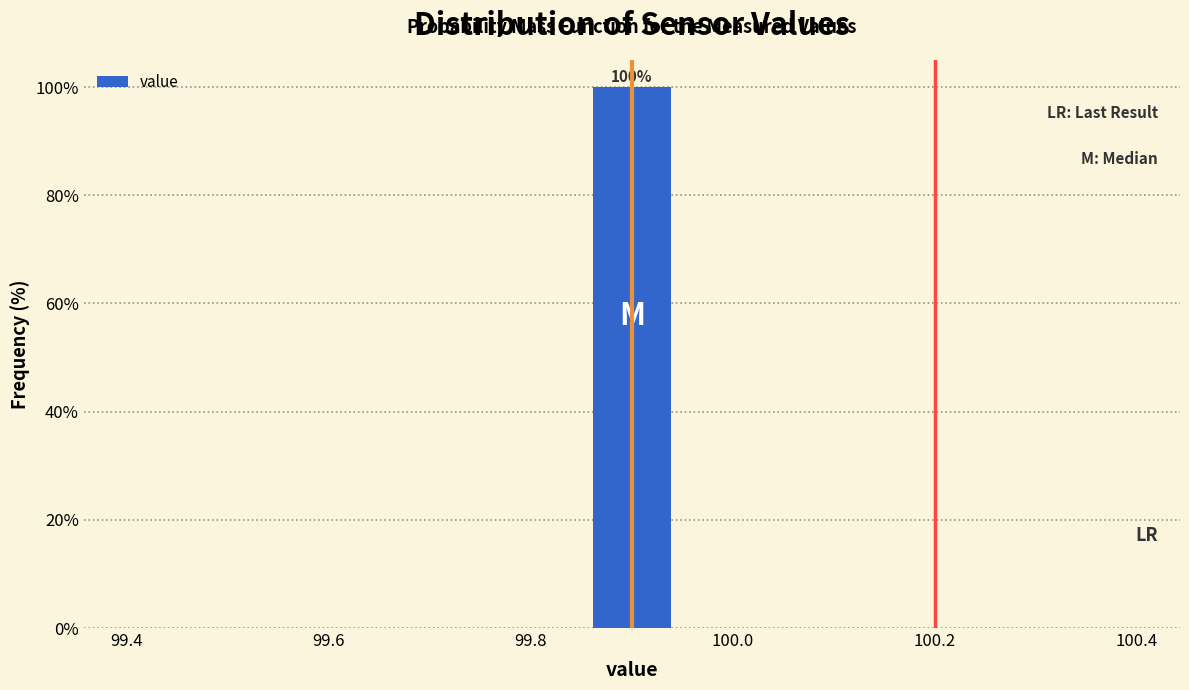

Over which range of the x-axis is the bar tallest?

99.86 to 99.94